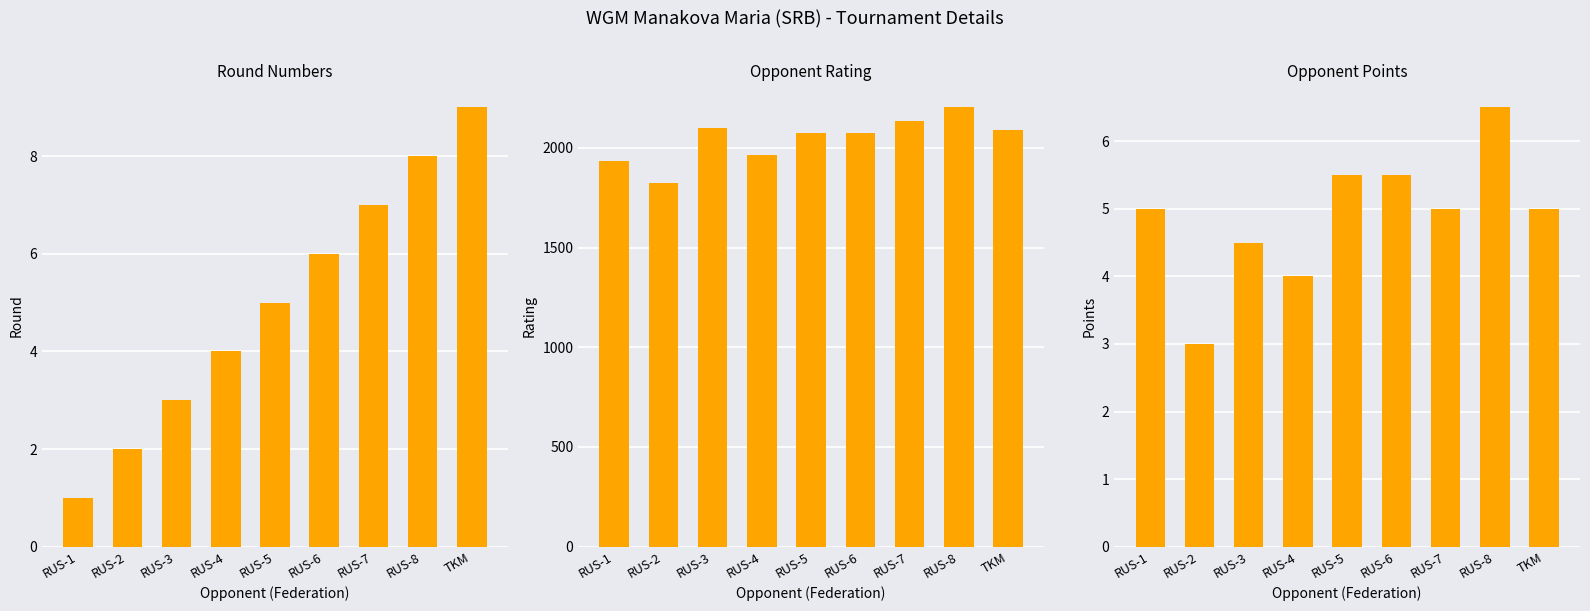

At how many categories does at least one series exceed 1027?

9